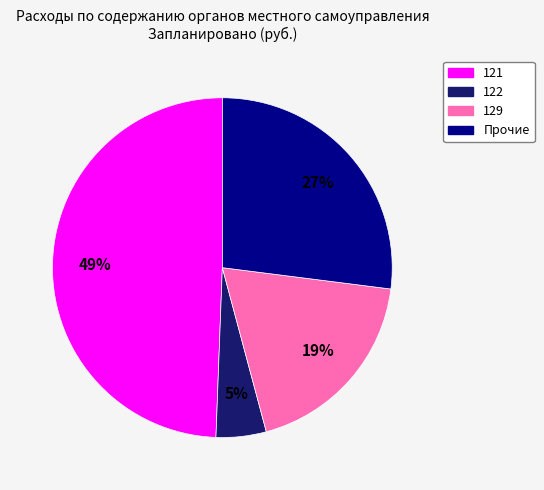

What is the smallest slice in the pie chart?

122